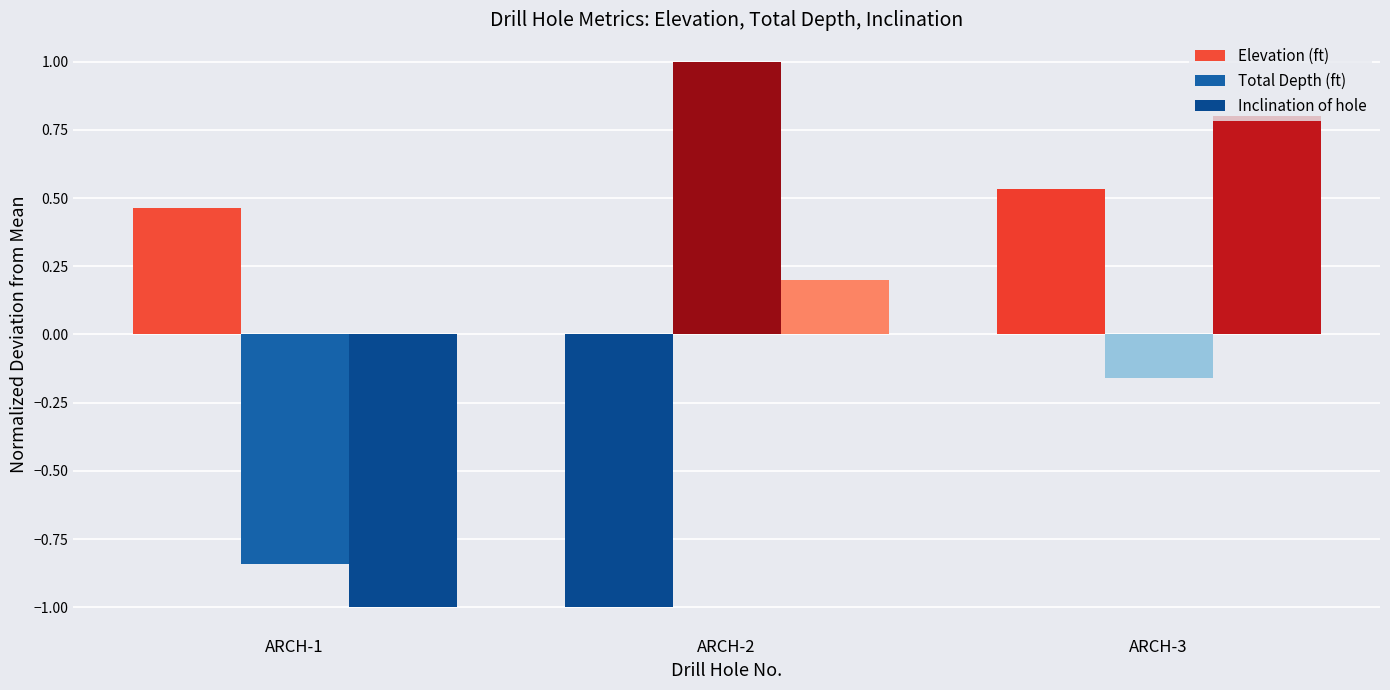

List the series in order of their peak value, lowest first.

Elevation (ft), Inclination of hole, Total Depth (ft)